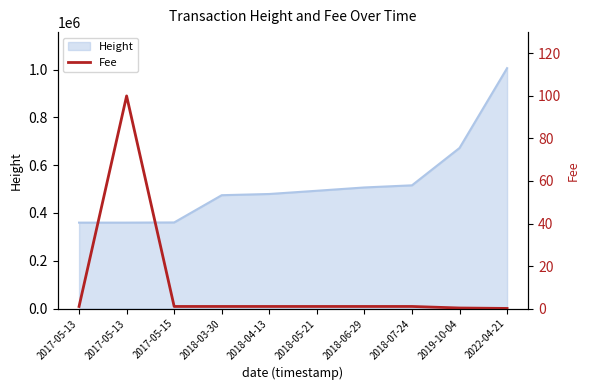

True or false: there are more than 1 points higher than both neighbors.

False